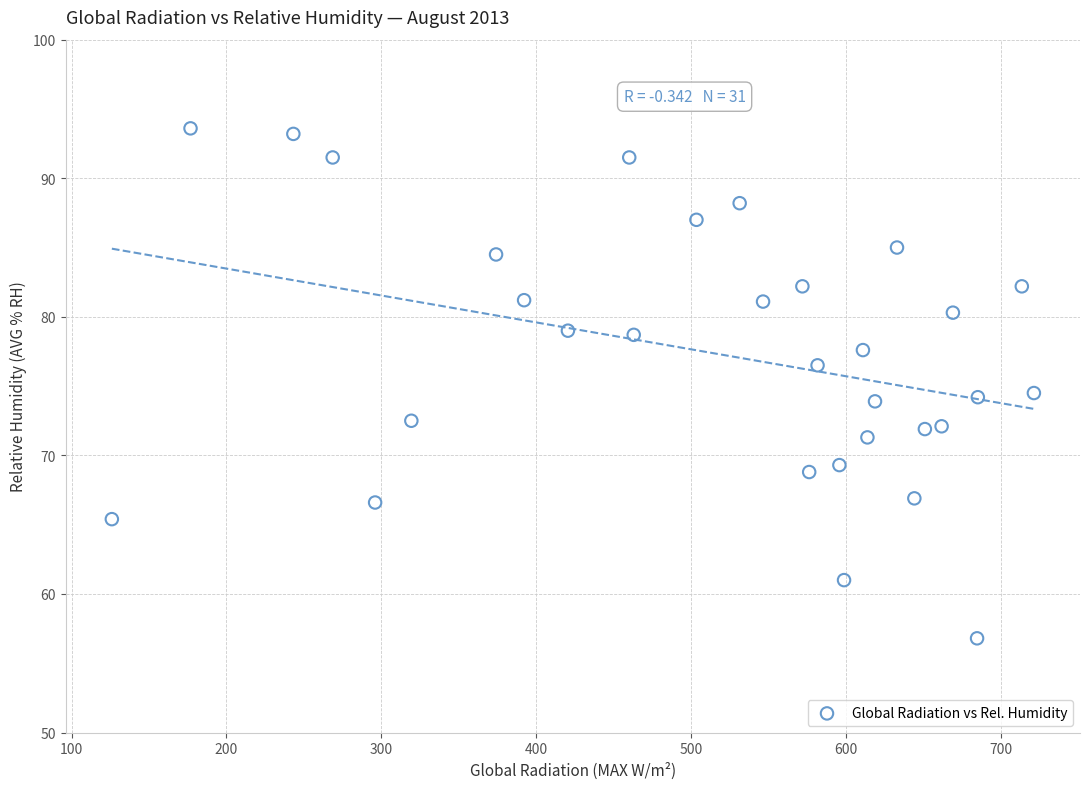

What is the range of X values (max minus min)?

595.4